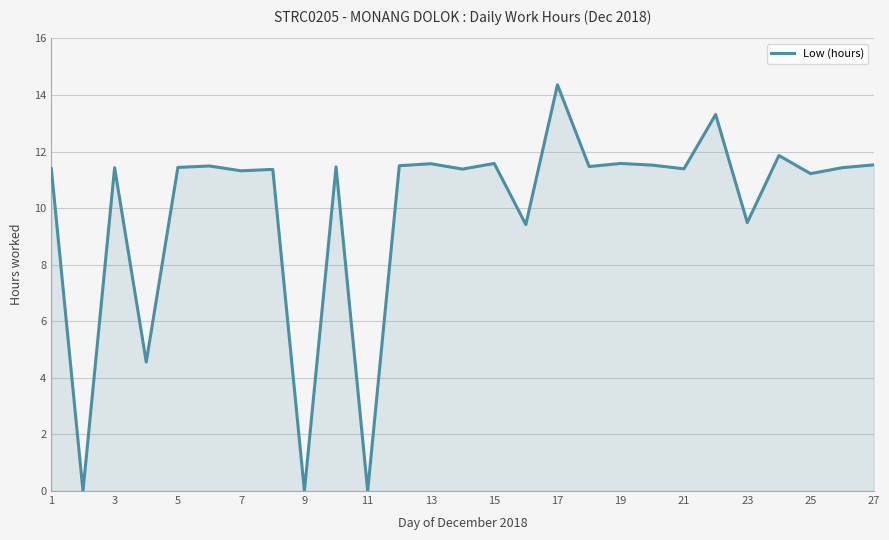

What is the greatest value displayed?

14.4